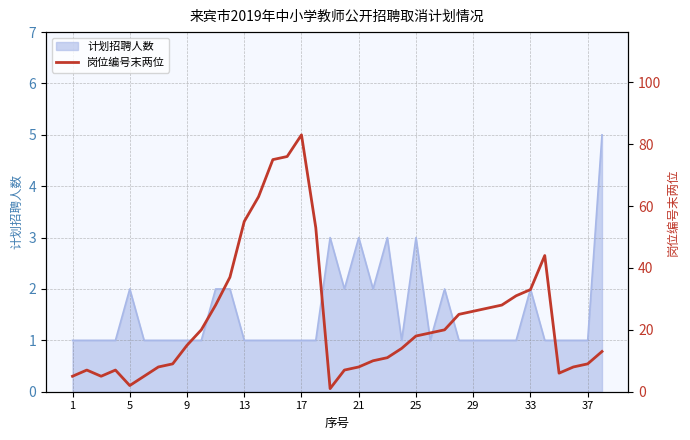

The value of 计划招聘人数 at 17 is 2. True or false?

False